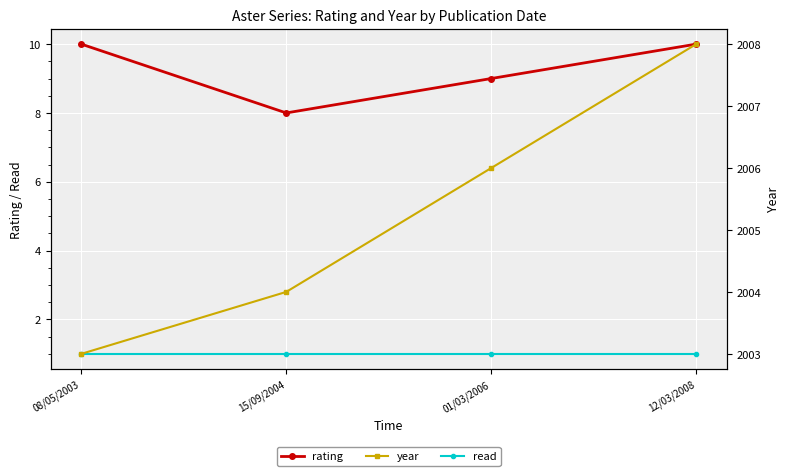

At 08/05/2003, list the series in order from smallest to largest.

read, rating, year